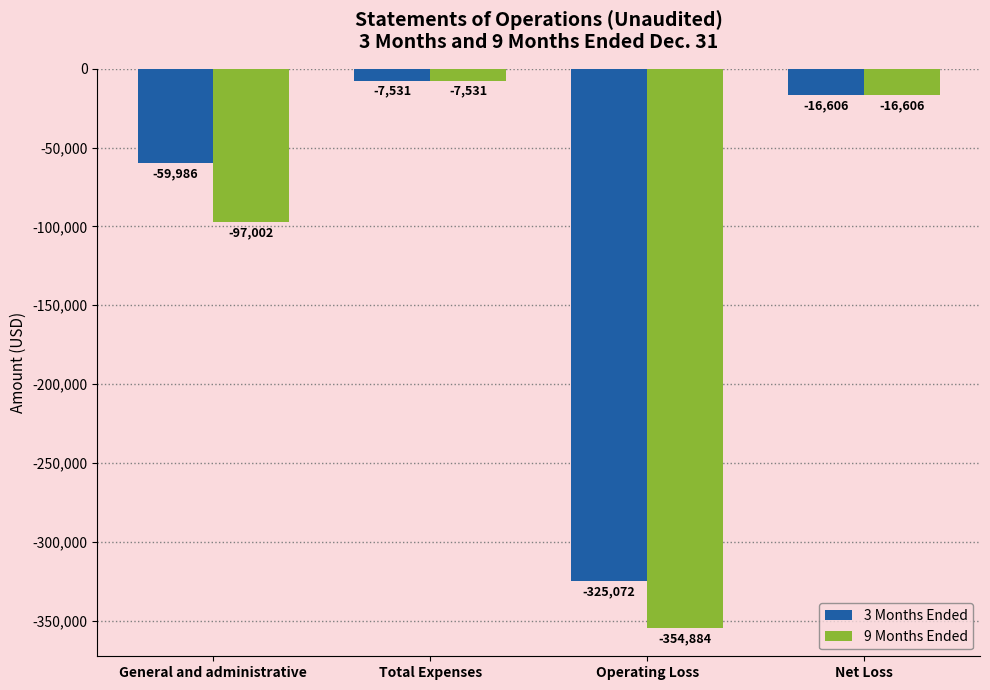

Where does the 9 Months Ended series first go above -16606?

Total Expenses